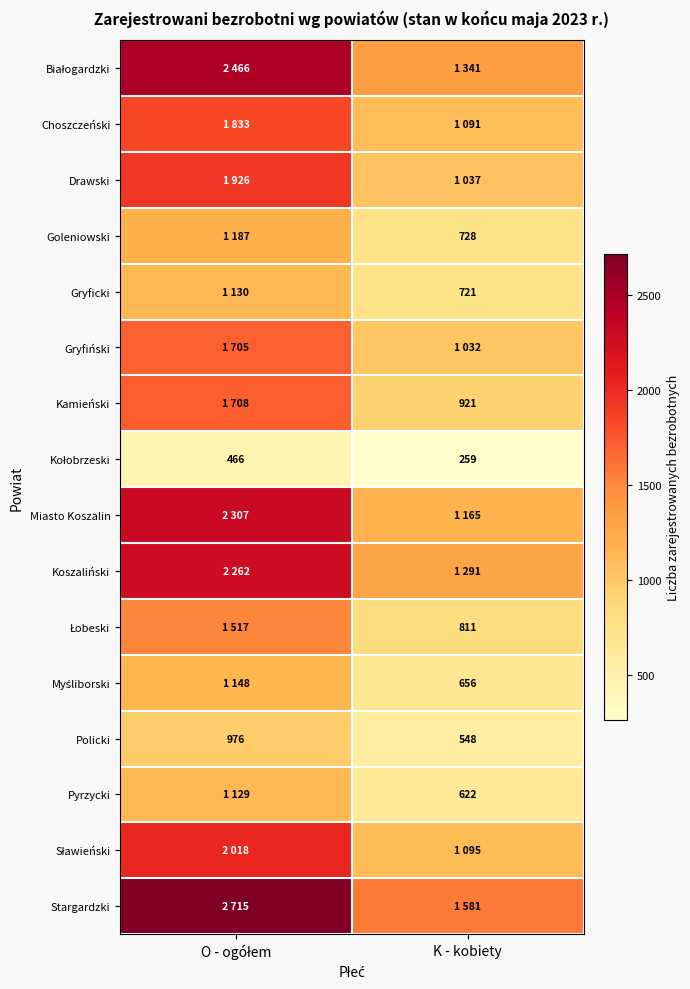

True or false: Kamieński has a value of 489 at K - kobiety.

False